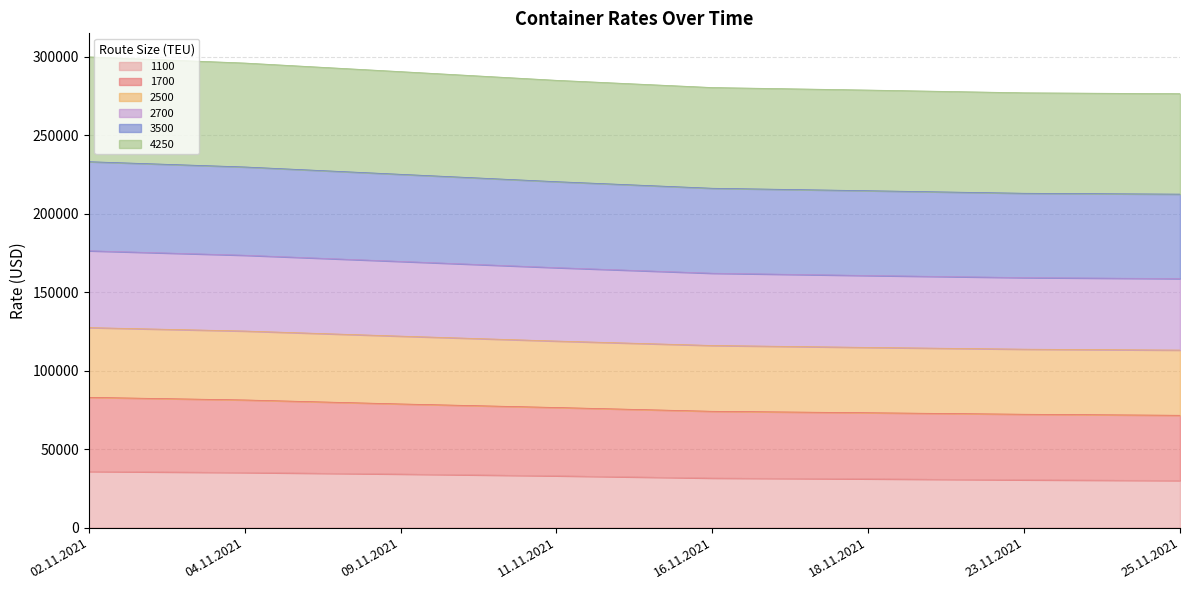

What is the minimum value for 1100?

30042